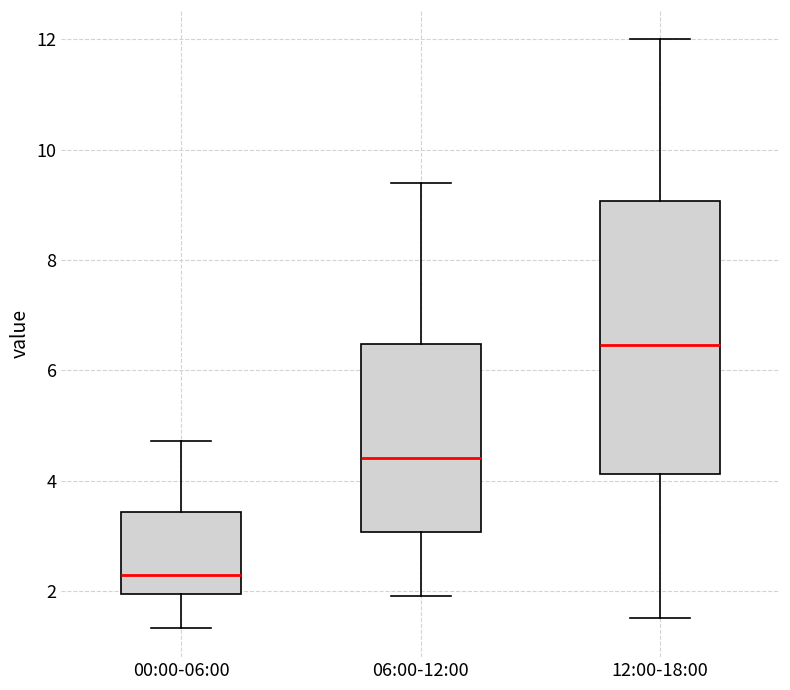

Reading left to right, transcribe this box plot: for each box, give where its median line is, the range the box spans, and where its two whiskers end, as read against the y-axis. The values are not printed on the chart, so give them approximately, as read against the axis.

00:00-06:00: median 2.2, box 2.0 to 3.4, whiskers 1.4 to 4.8
06:00-12:00: median 4.4, box 3.0 to 6.4, whiskers 2.0 to 9.4
12:00-18:00: median 6.4, box 4.2 to 9.0, whiskers 1.6 to 12.0